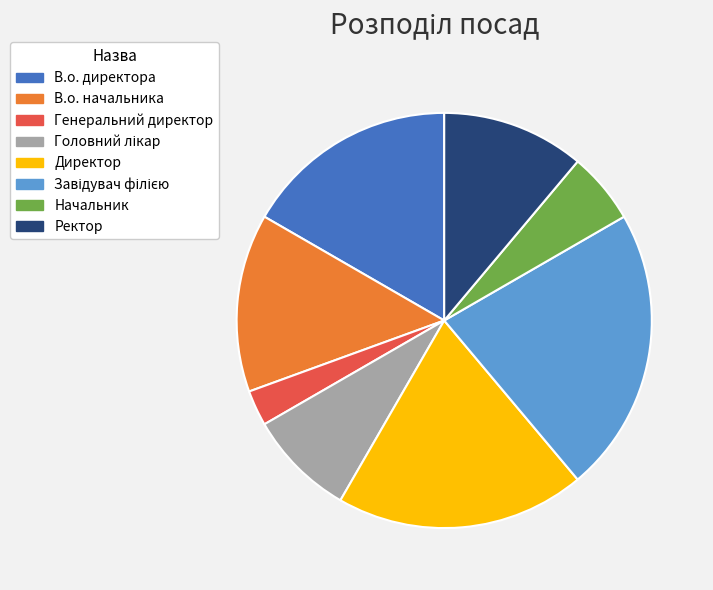

Is it true that Ректор is 11% of the pie?

True